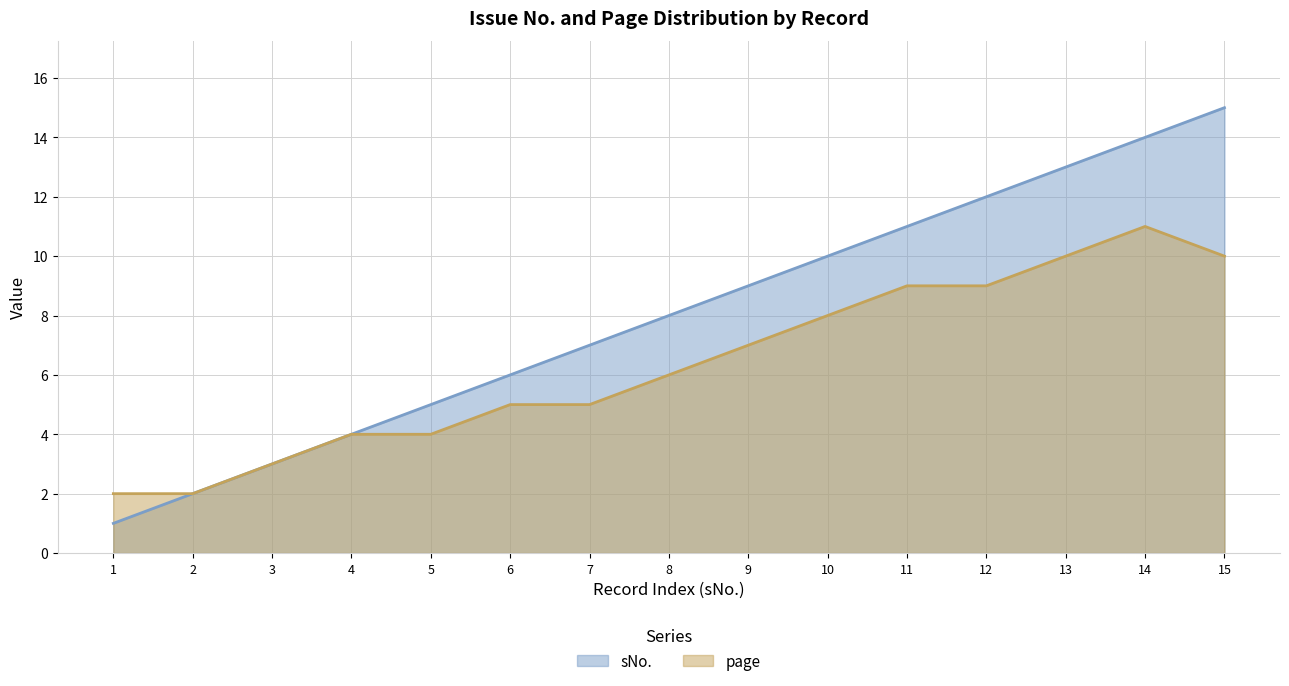

What is the value of the page point at the 14th from the left?

11